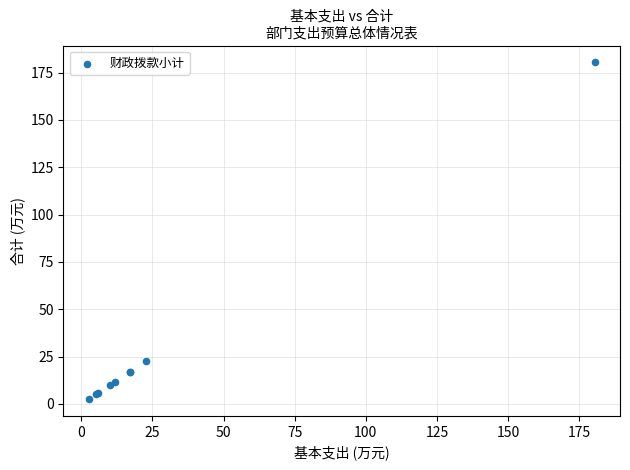

What Y value in the scatter plot is closest to 91?

22.8